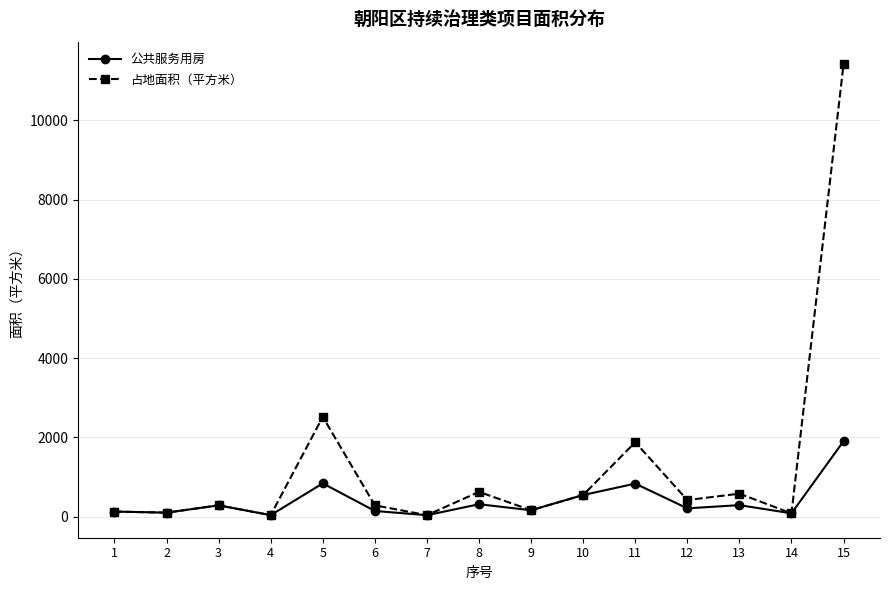

At how many categories does at least one series exceed 10939?

1